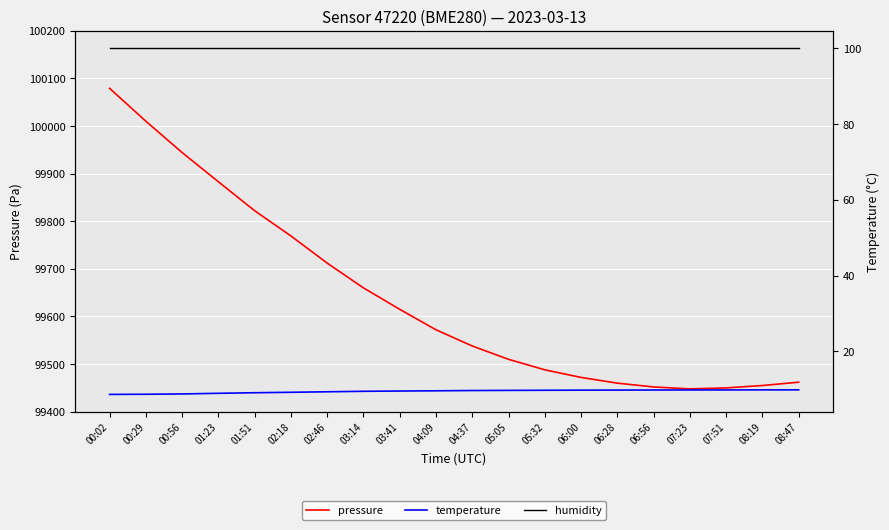

What is the maximum value shown in the chart?

100078.9